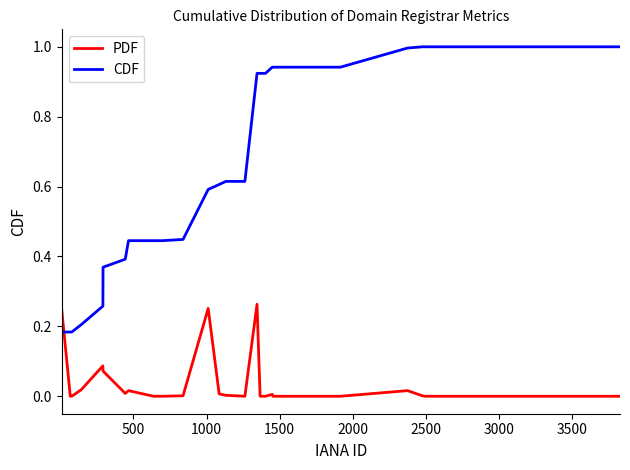

True or false: CDF and PDF intersect in this chart.

True